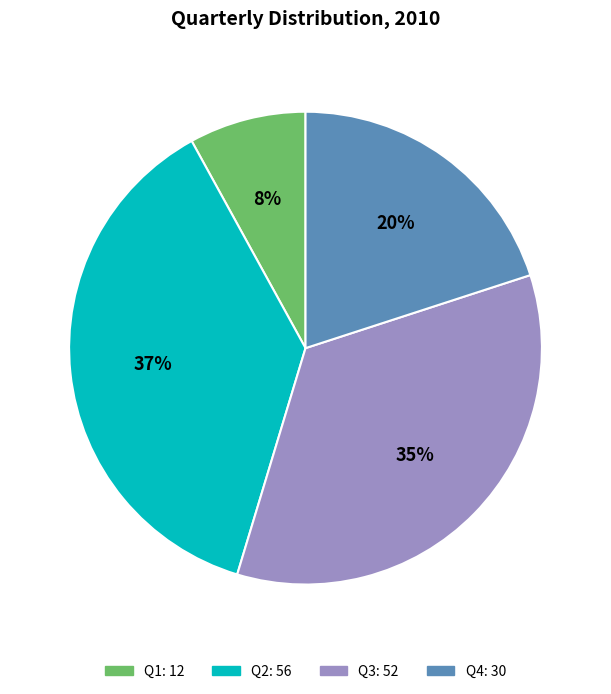

To the nearest percent, what portion does Q1 represent?

8%